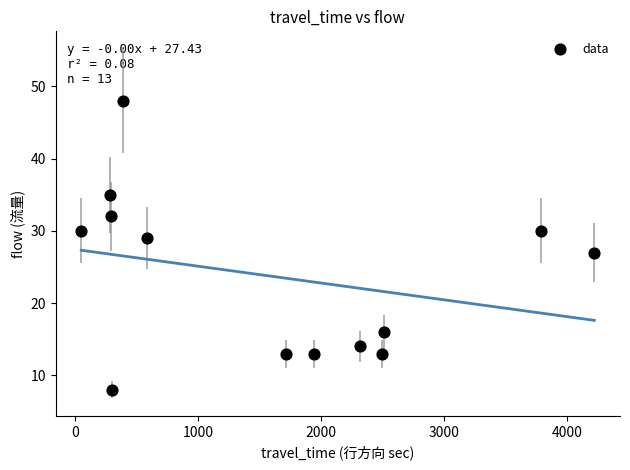

What is the range of Y values (max minus min)?

40